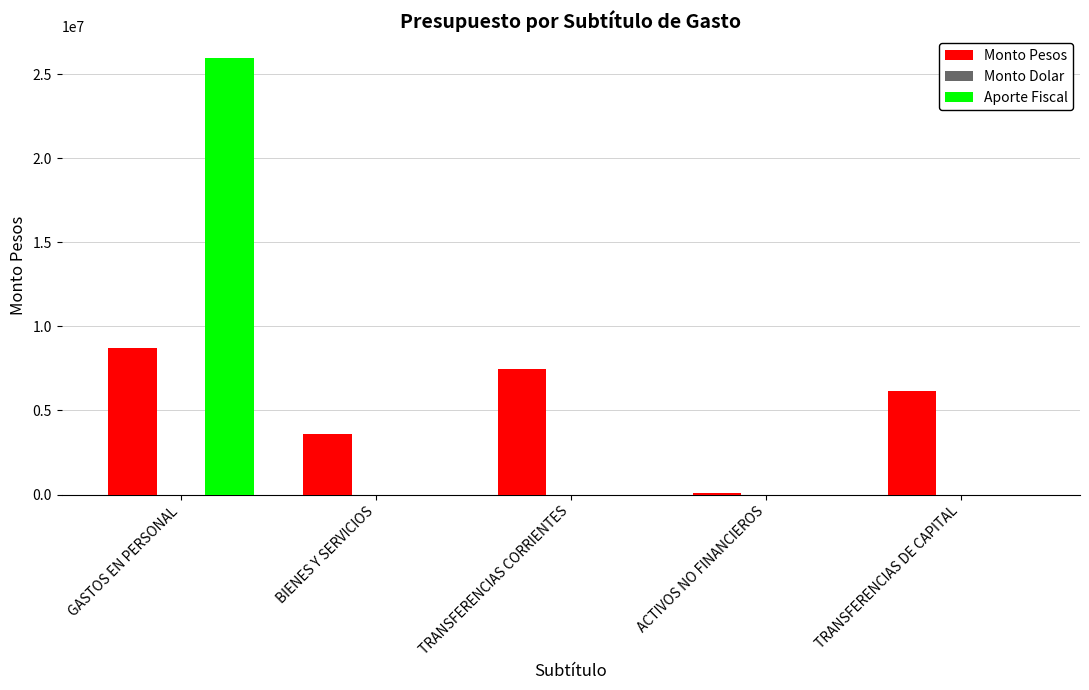

What is the sum of the Aporte Fiscal values at GASTOS EN PERSONAL and TRANSFERENCIAS DE CAPITAL?

25946050